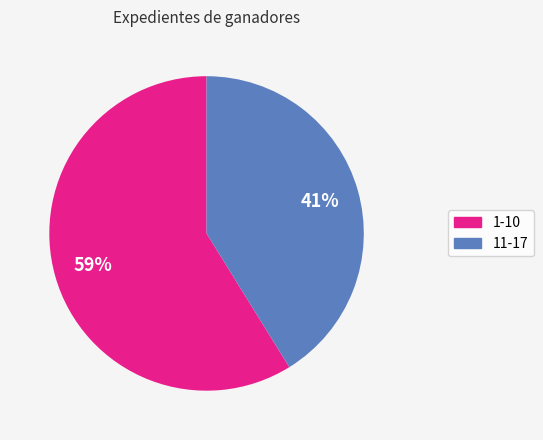

Which category accounts for the majority?

1-10